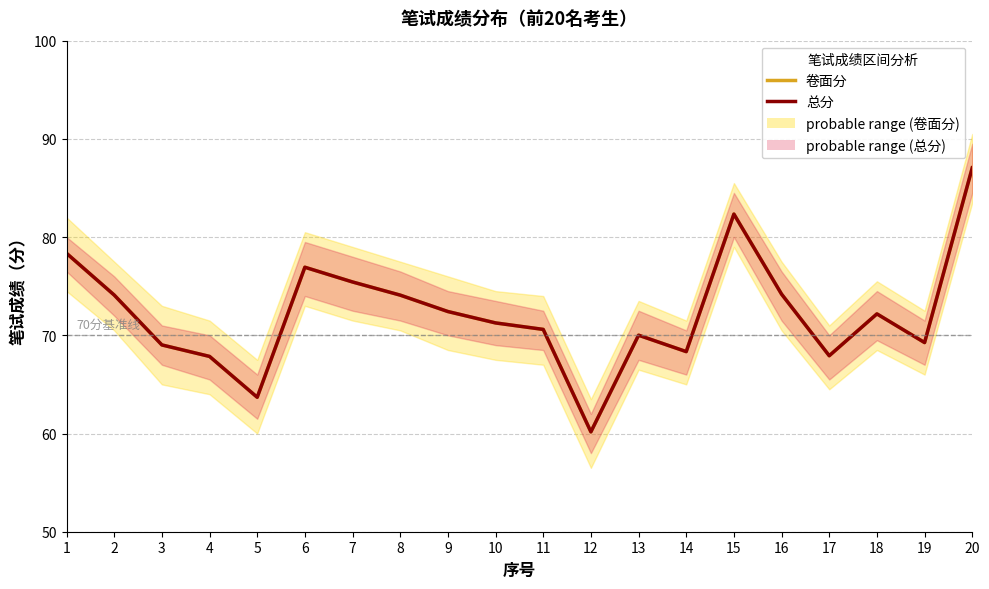

At 3, list the series in order from smallest to largest.

卷面分, 总分